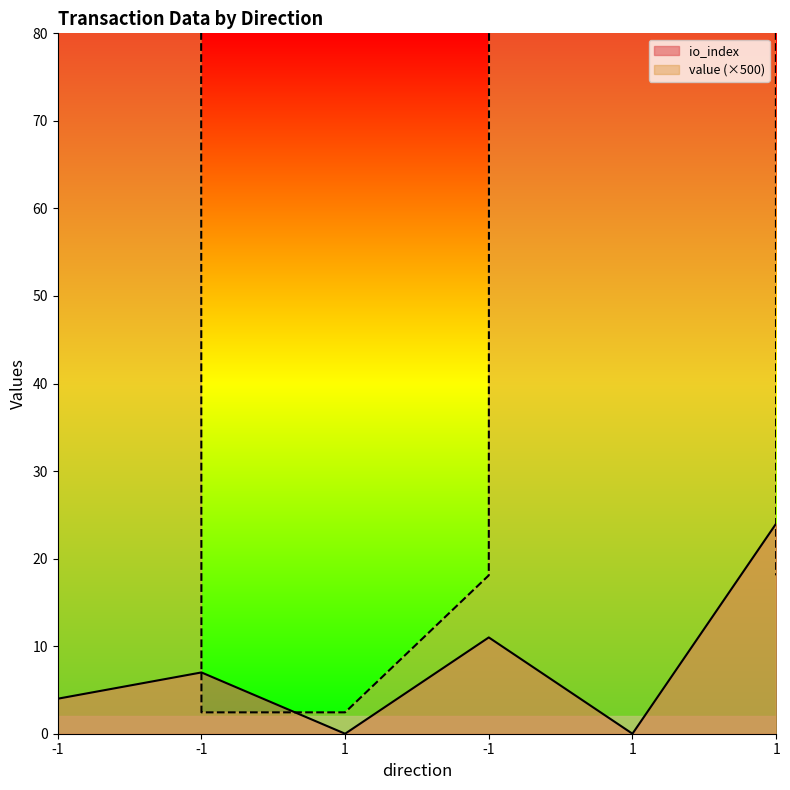

Is it true that value equals 10748.3 at 1?

False